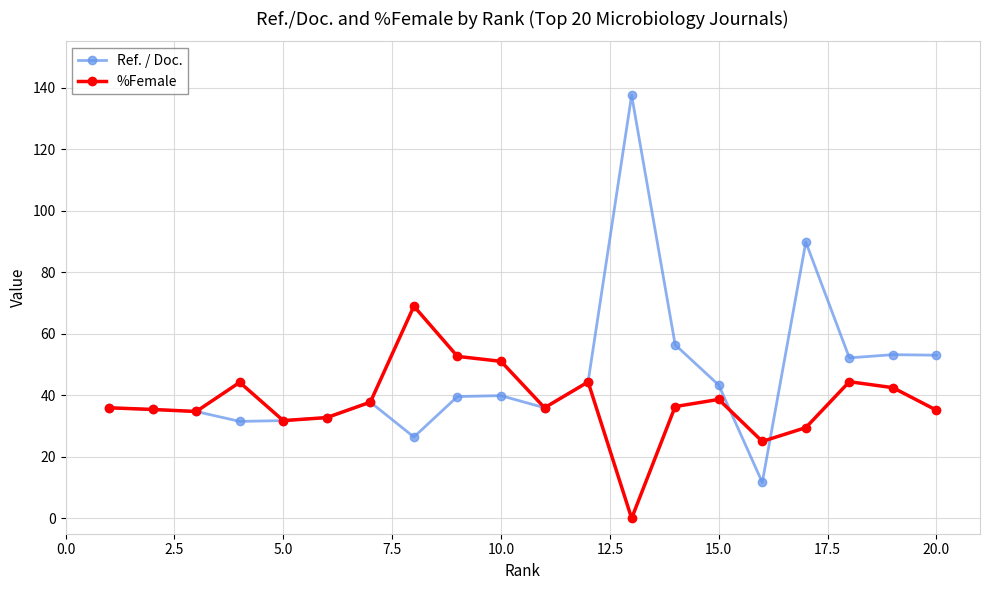

True or false: %Female has more than 0 interior local peaks.

True